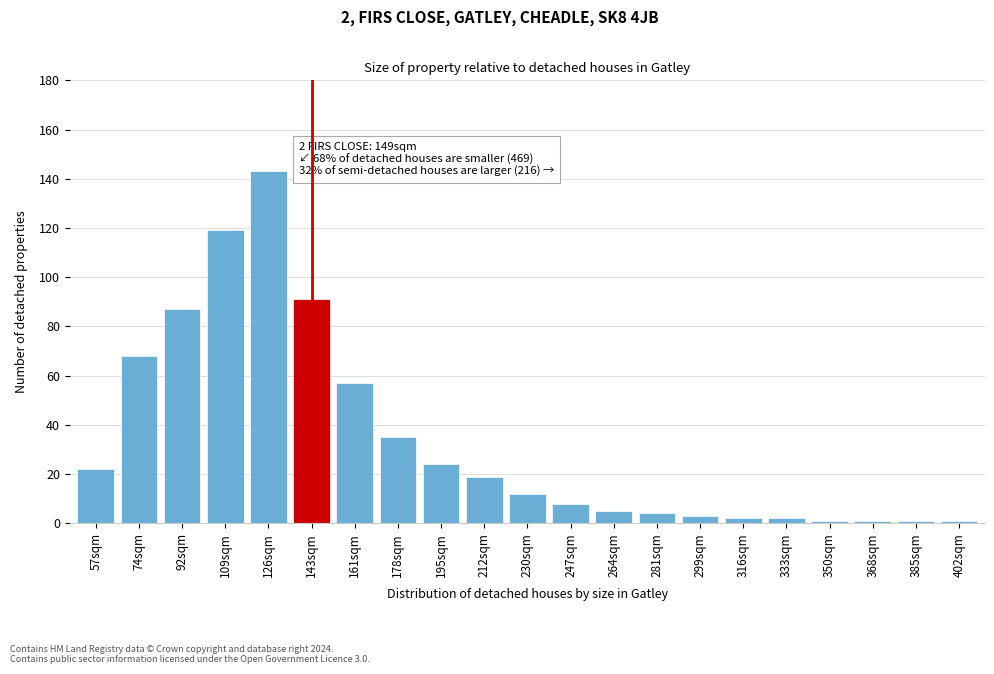

Reading left to right, what are all the values shown in this chart?

57sqm=22	74sqm=68	92sqm=87	109sqm=119	126sqm=143	143sqm=91	161sqm=57	178sqm=35	195sqm=24	212sqm=19	230sqm=12	247sqm=8	264sqm=5	281sqm=4	299sqm=3	316sqm=2	333sqm=2	350sqm=1	368sqm=1	385sqm=1	402sqm=1